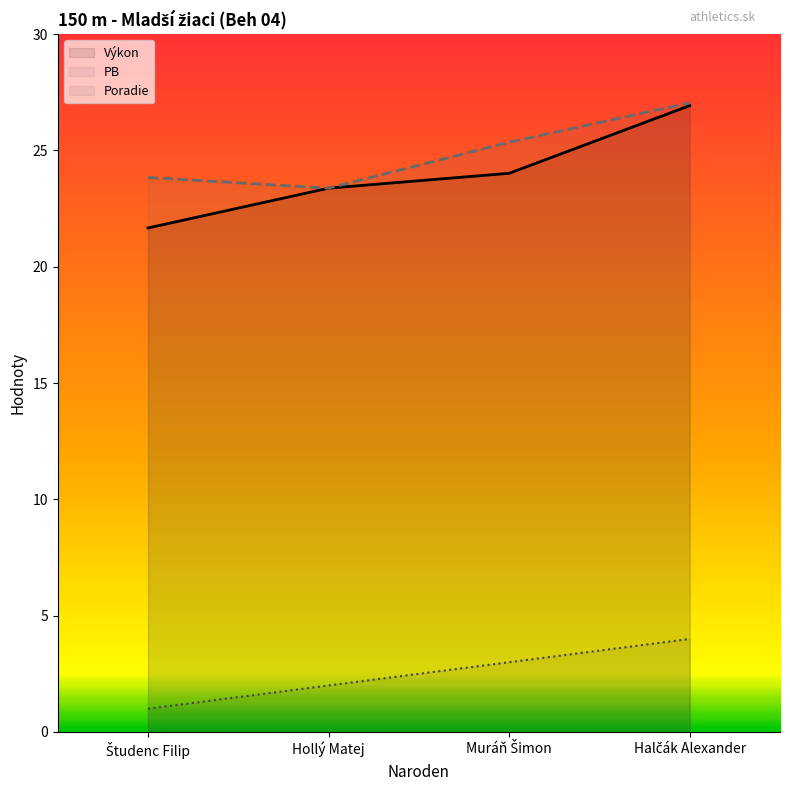

How many data points in Výkon are above 24?

2